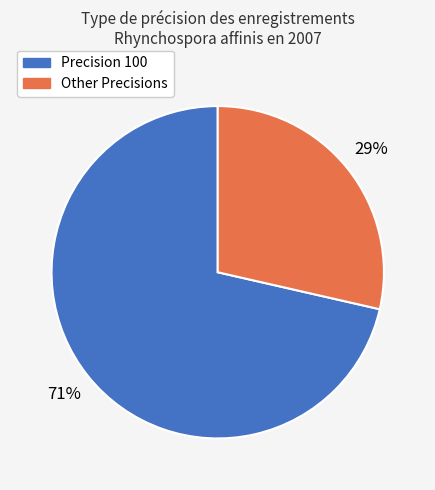

Does any single category account for the majority?

Yes